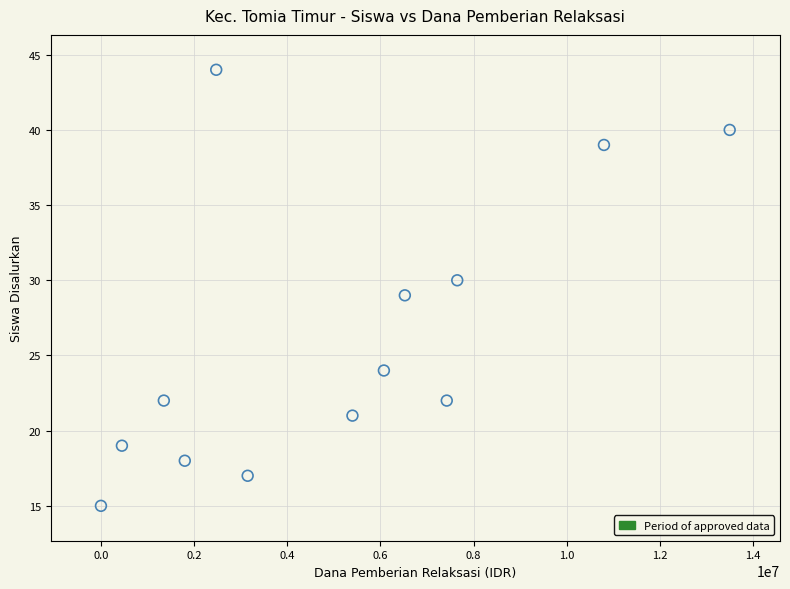

What is the range of Y values (max minus min)?

29